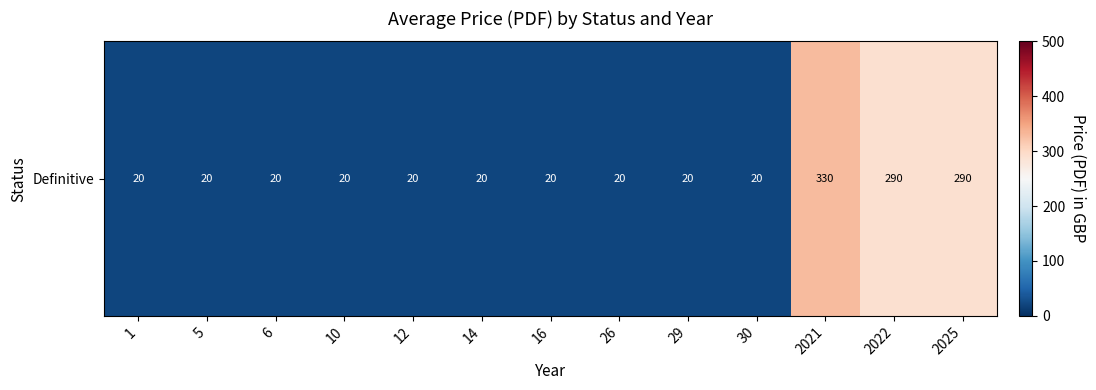

The value at 2022 is 290.0. True or false?

True